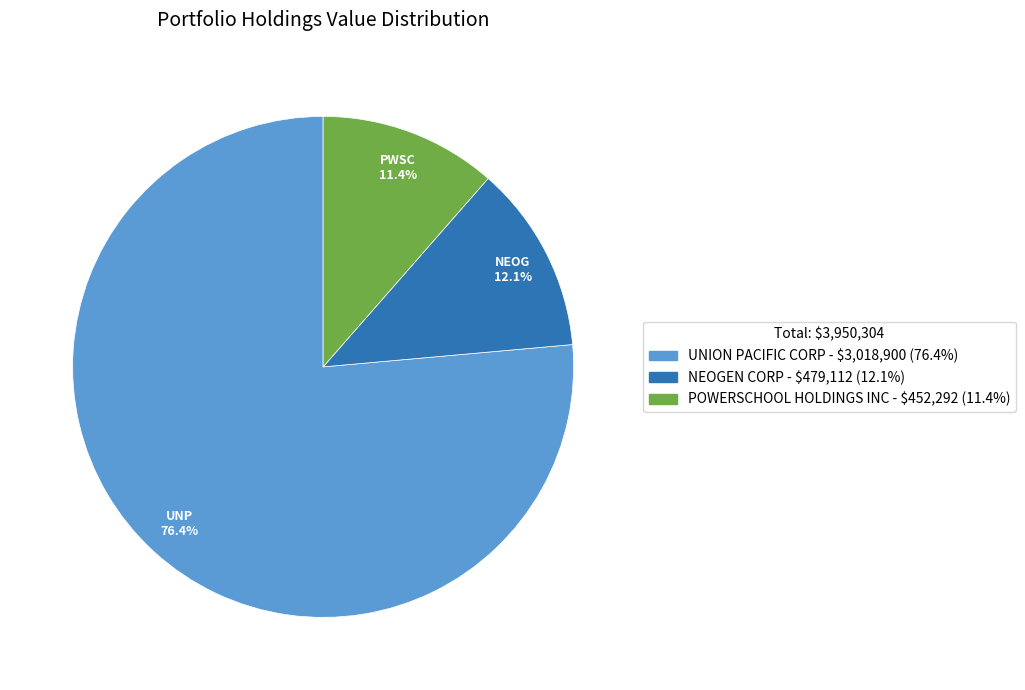

What is the ratio of the value at POWERSCHOOL HOLDINGS INC to the value at UNION PACIFIC CORP?

0.1